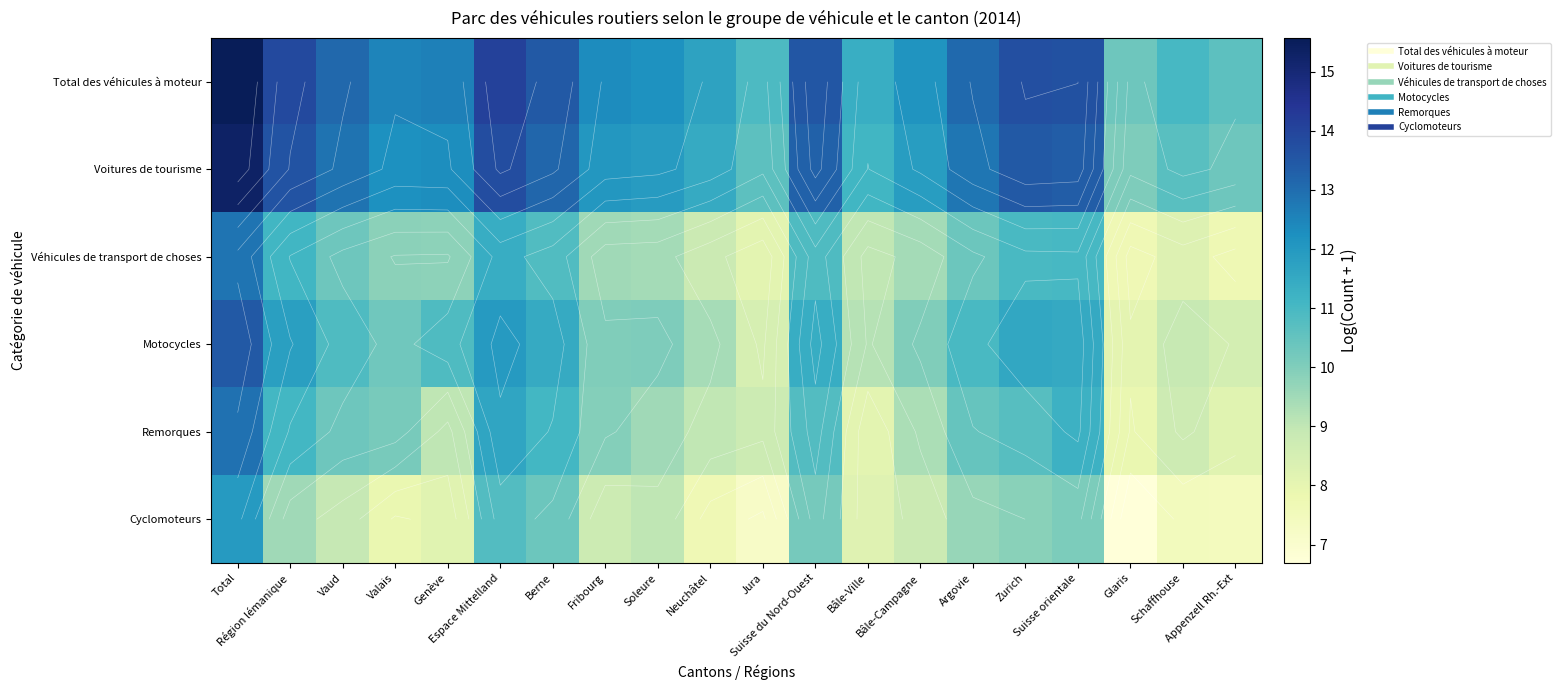

Count the number of data series in this chart.

6